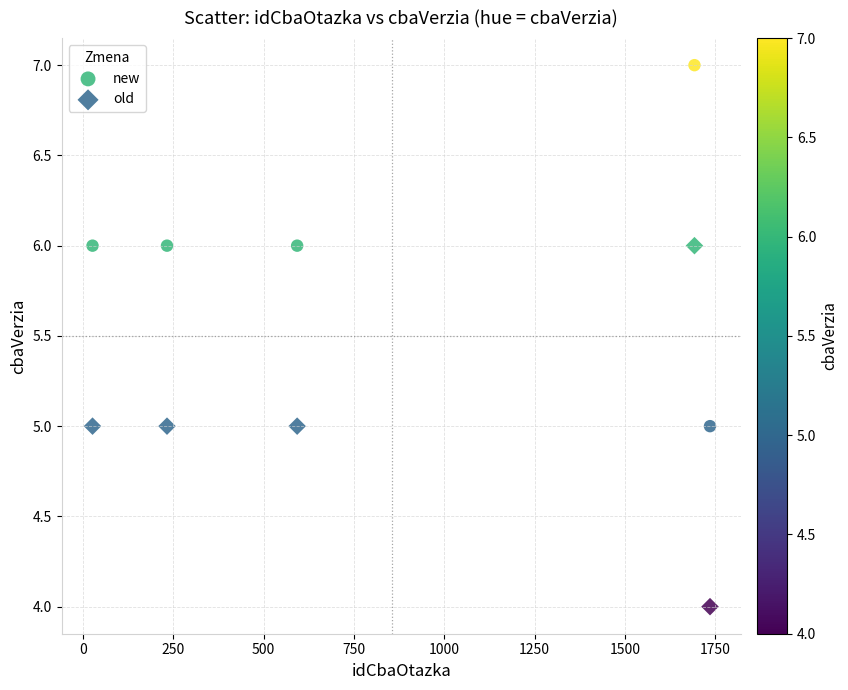

Which series reaches the maximum Y coordinate?

new